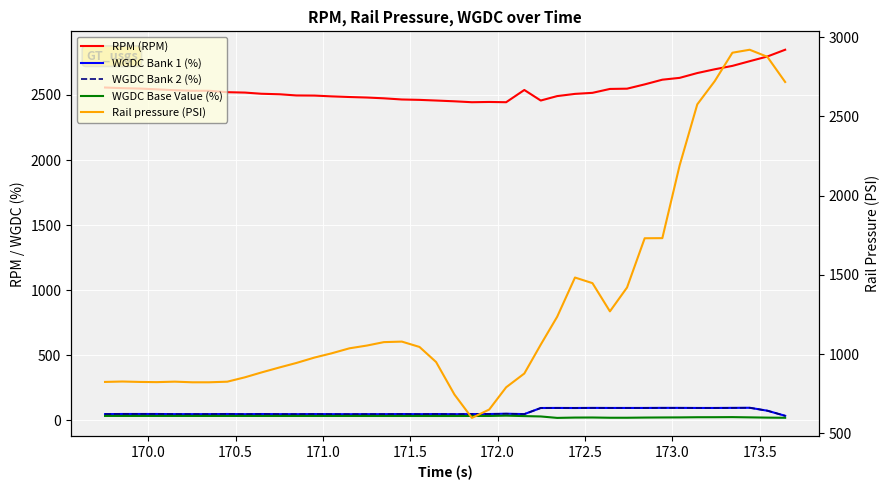

Rank the series at 172.0 from lowest to highest value.

WGDC Base Value (%), WGDC Bank 1 (%), WGDC Bank 2 (%), Rail pressure (PSI), RPM (RPM)